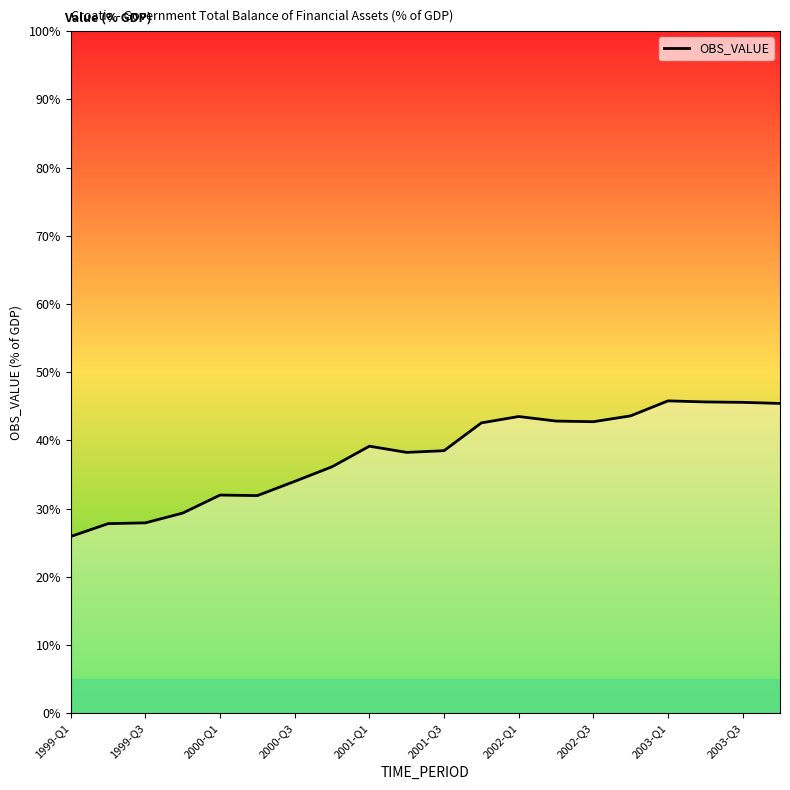

How many interior local peaks (higher than both neighbors) does the data have?

4